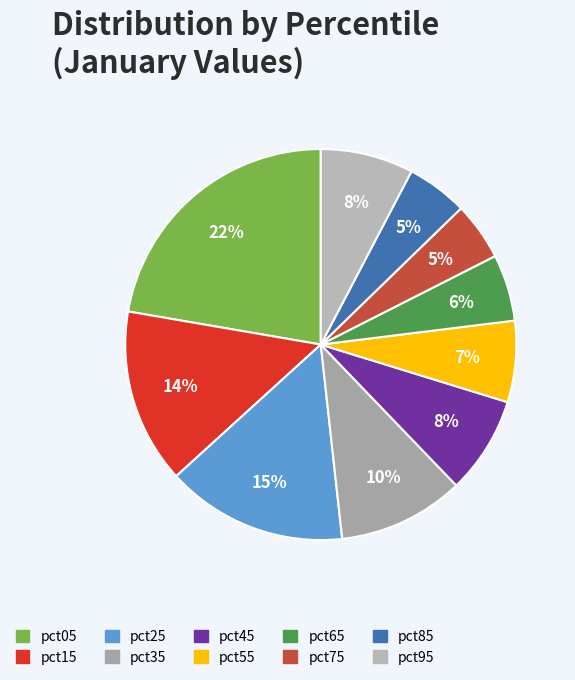

What is the largest slice in the pie chart?

pct05